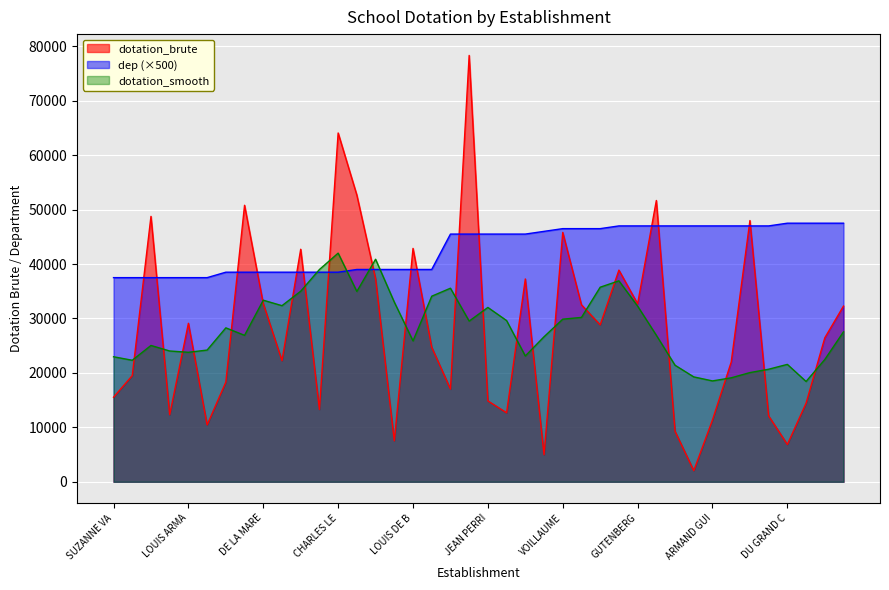

What is the total value across all series at LES PIERRES VIVES?

91650